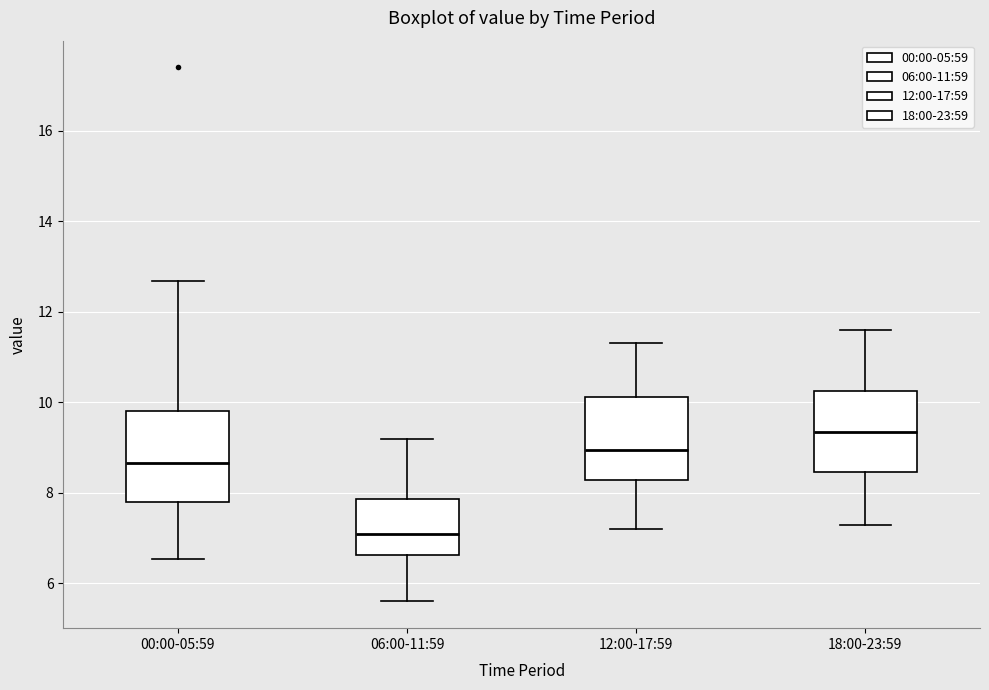

Reading left to right, transcribe this box plot: for each box, give where its median line is, the range the box spans, and where its two whiskers end, as read against the y-axis. The values are not printed on the chart, so give them approximately, as read against the axis.

00:00-05:59: median 8.6, box 7.8 to 9.8, whiskers 6.6 to 12.6
06:00-11:59: median 7.0, box 6.6 to 7.8, whiskers 5.6 to 9.2
12:00-17:59: median 9.0, box 8.2 to 10.2, whiskers 7.2 to 11.4
18:00-23:59: median 9.4, box 8.4 to 10.2, whiskers 7.4 to 11.6